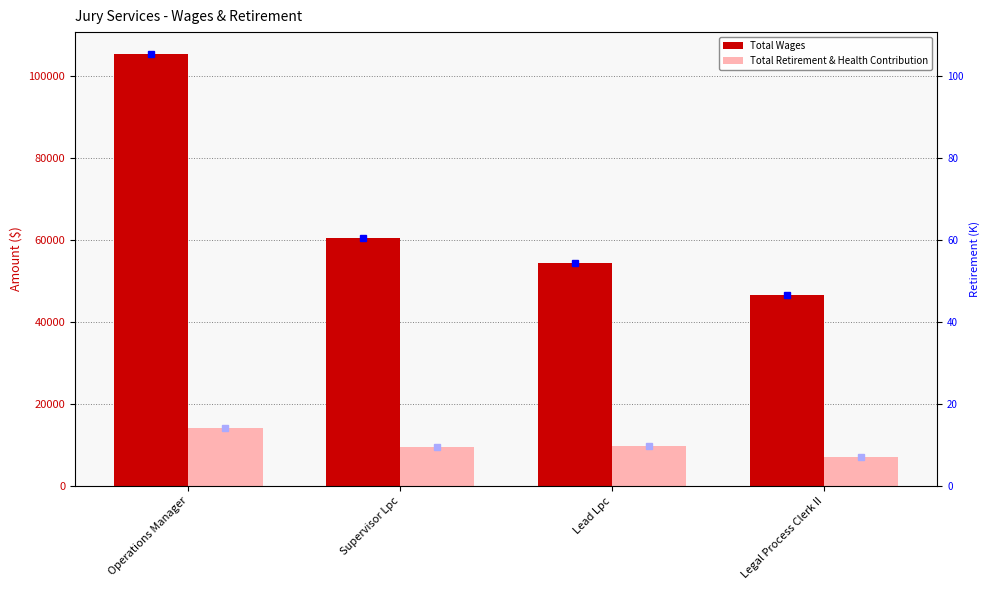

How many values in the Total Retirement & Health Contribution series are below 9726?

2